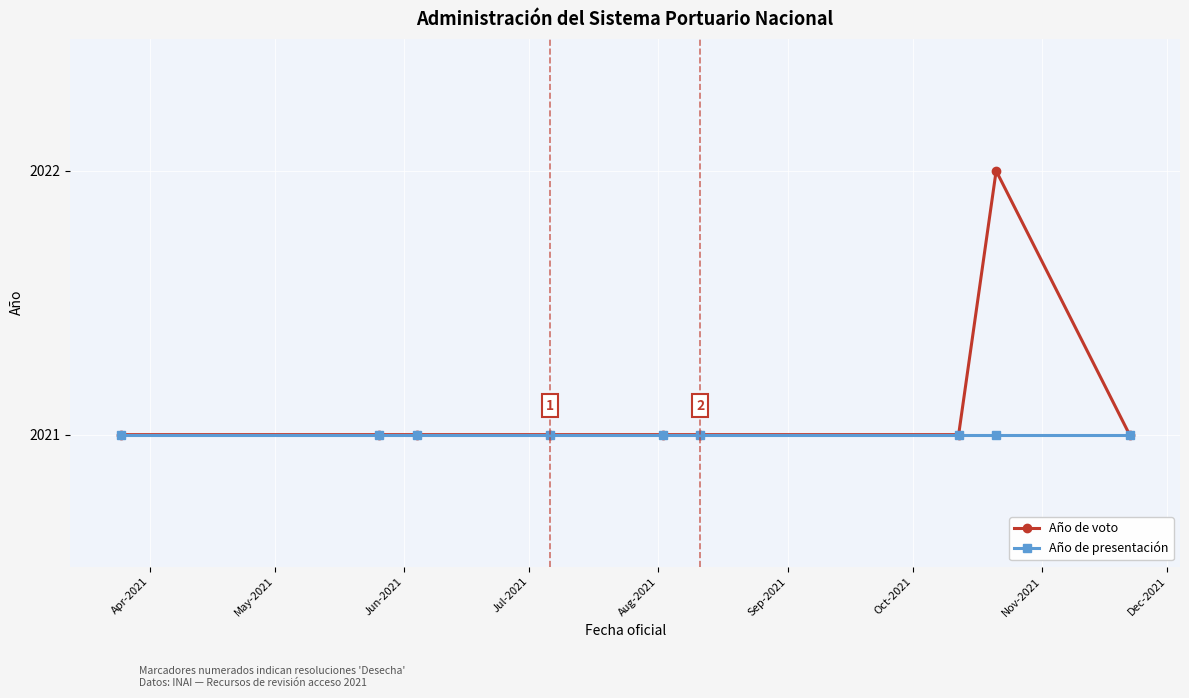

Reading left to right, transcribe all the data shown in this chart.

Año de voto: 2021	2021	2021	2021	2021	2021	2021	2022	2021
Año de presentación: 2021	2021	2021	2021	2021	2021	2021	2021	2021